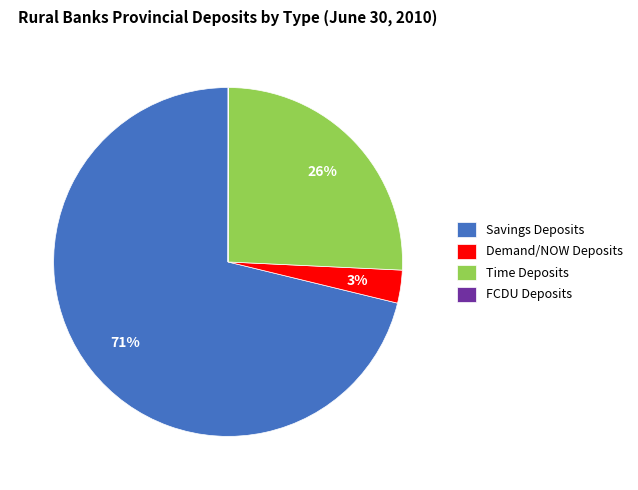

What is the largest slice in the pie chart?

Savings Deposits